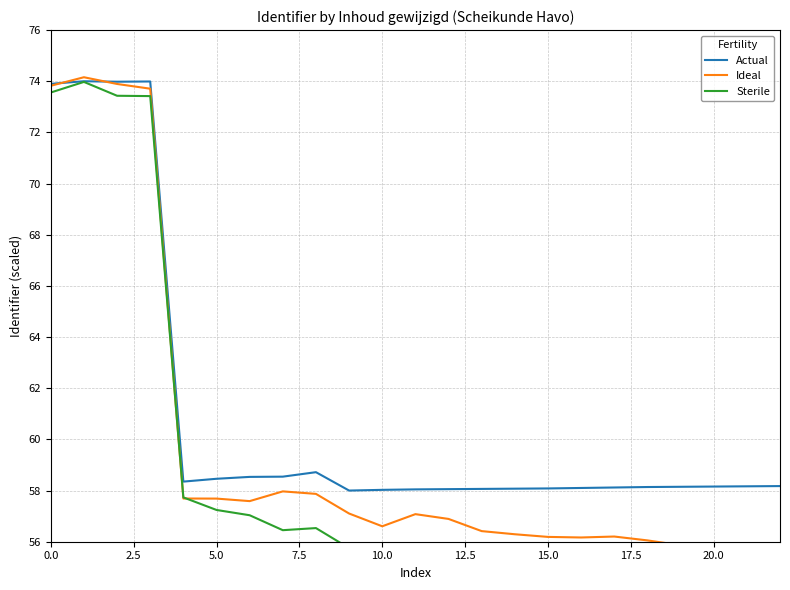

What is the difference between the Sterile values at 18 and 14?

0.4